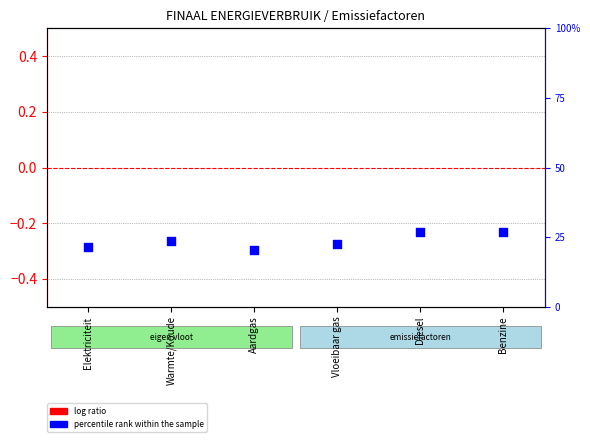

What are all the series names shown in the legend?

log ratio, percentile rank within the sample